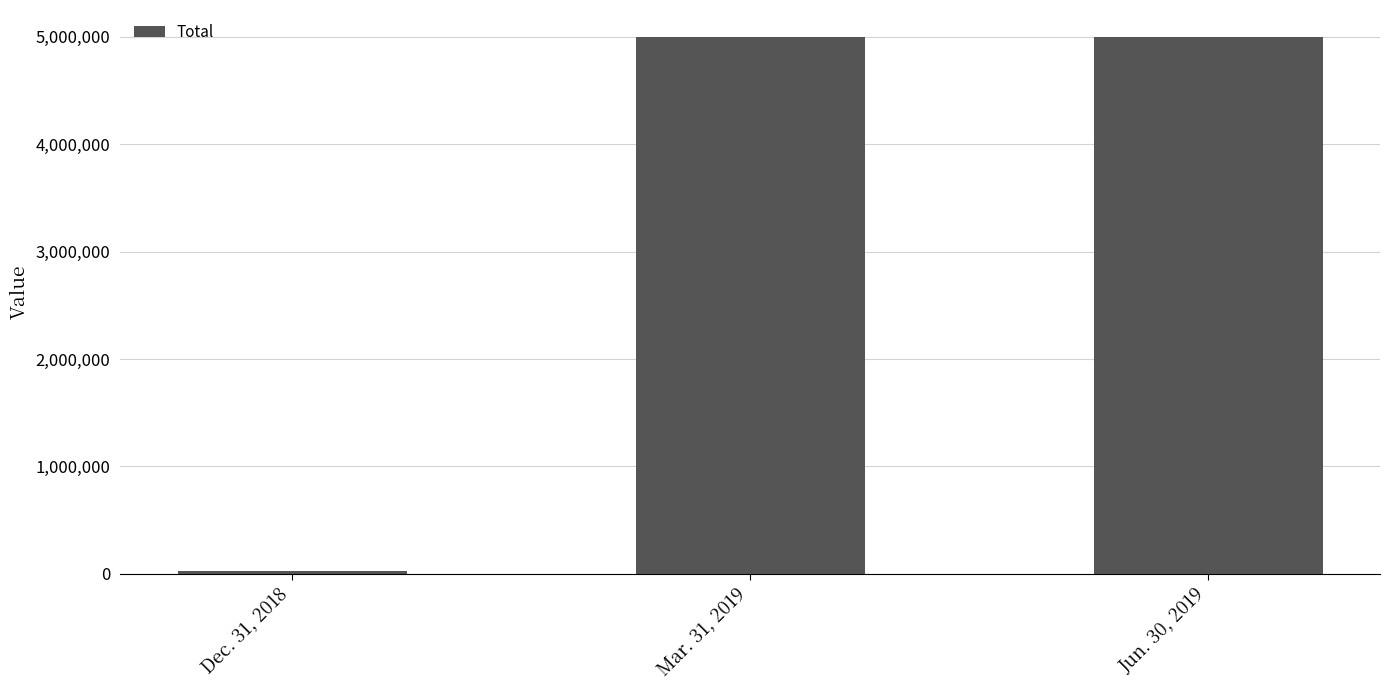

Is it true that the value at Mar. 31, 2019 is 7467754?

False